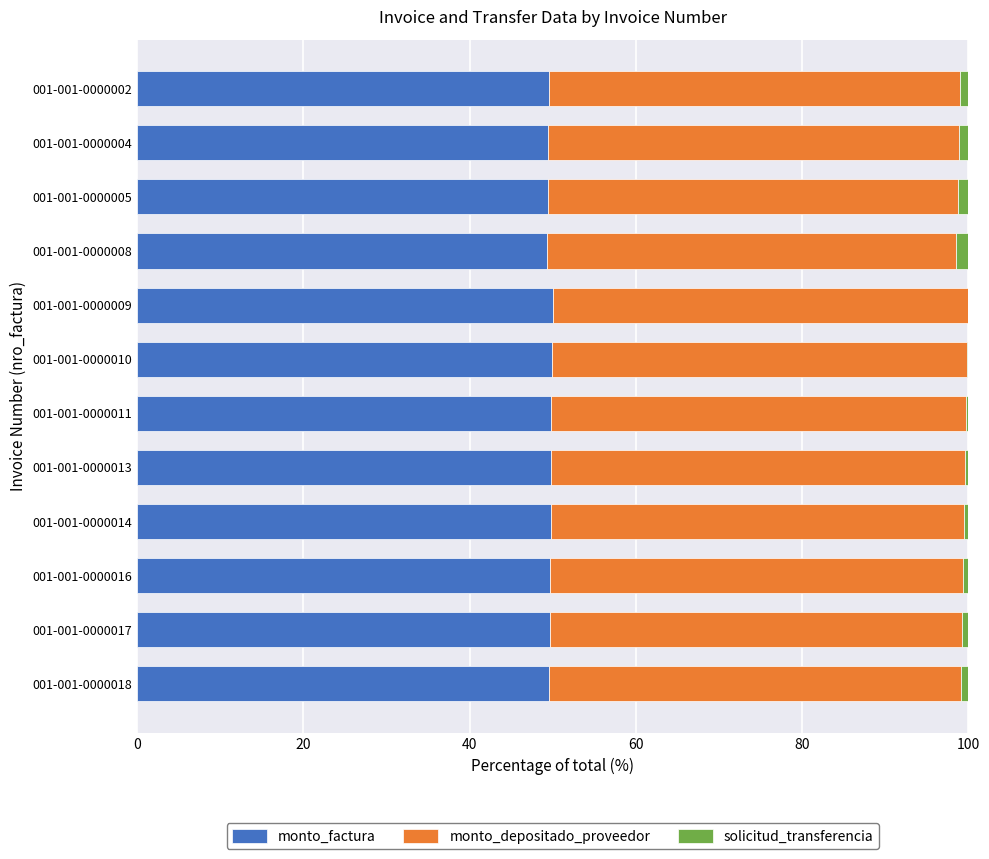

The monto_factura series shows 25.1 at 001-001-0000014. True or false?

False